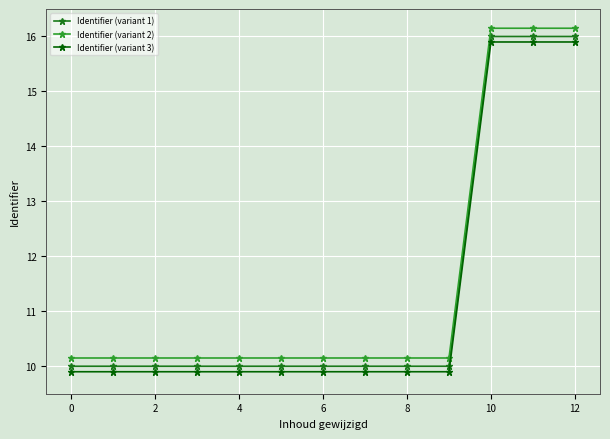

List the series in order of their peak value, lowest first.

Identifier (variant 3), Identifier (variant 1), Identifier (variant 2)